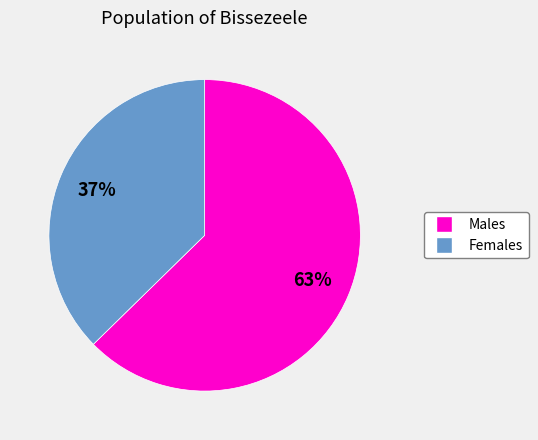

To the nearest percent, what is the average slice percentage?

50%